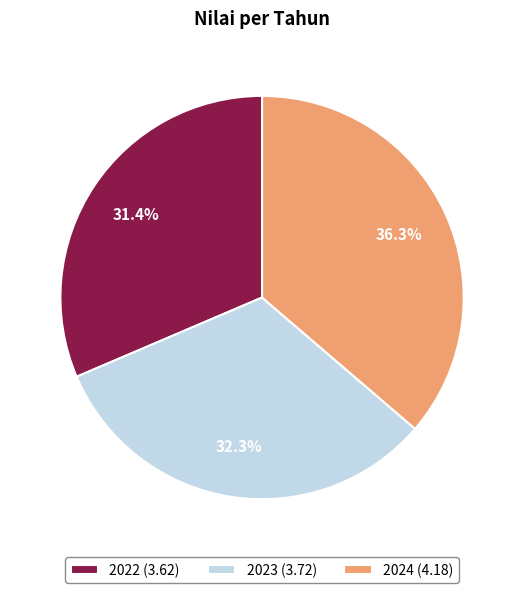

To the nearest percent, what percentage of the pie is 2023?

32%